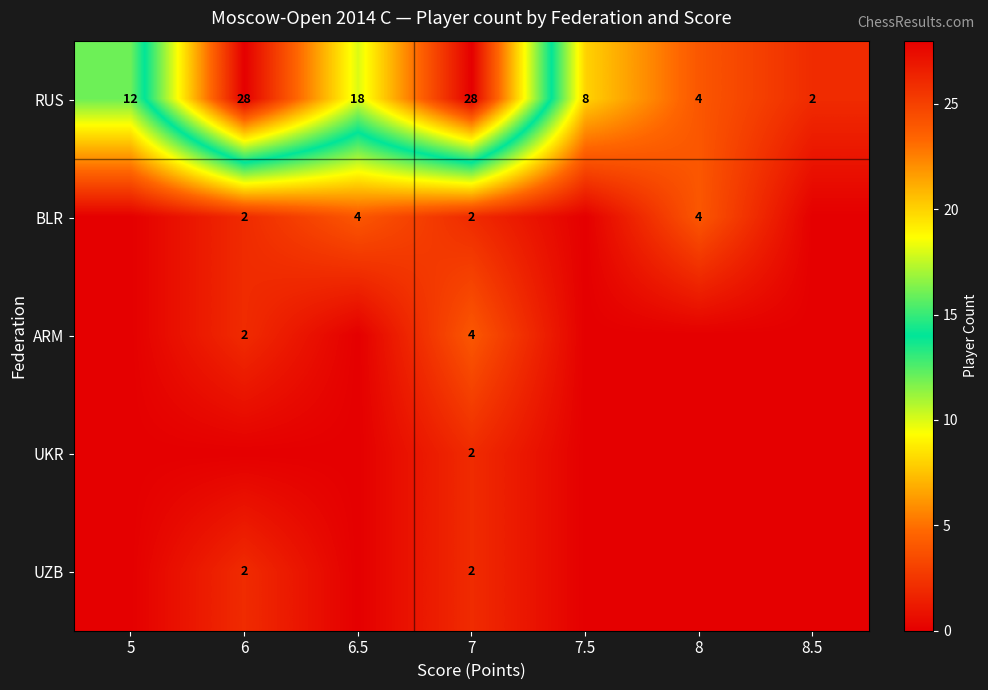

What is the total value across all series at 5?

12